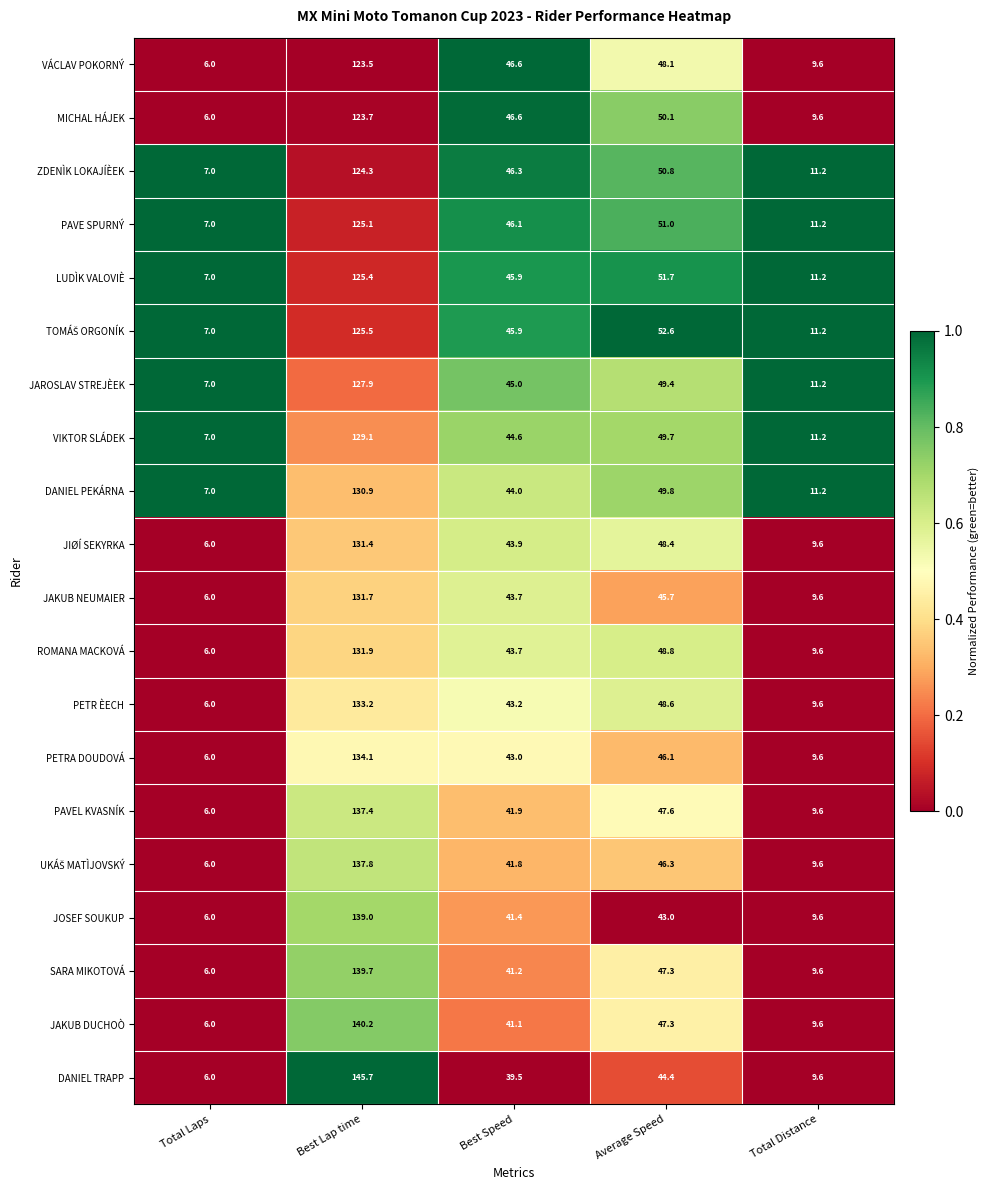

List the labels in order of DANIEL TRAPP value, largest first.

Best Lap time, Average Speed, Best Speed, Total Distance, Total Laps